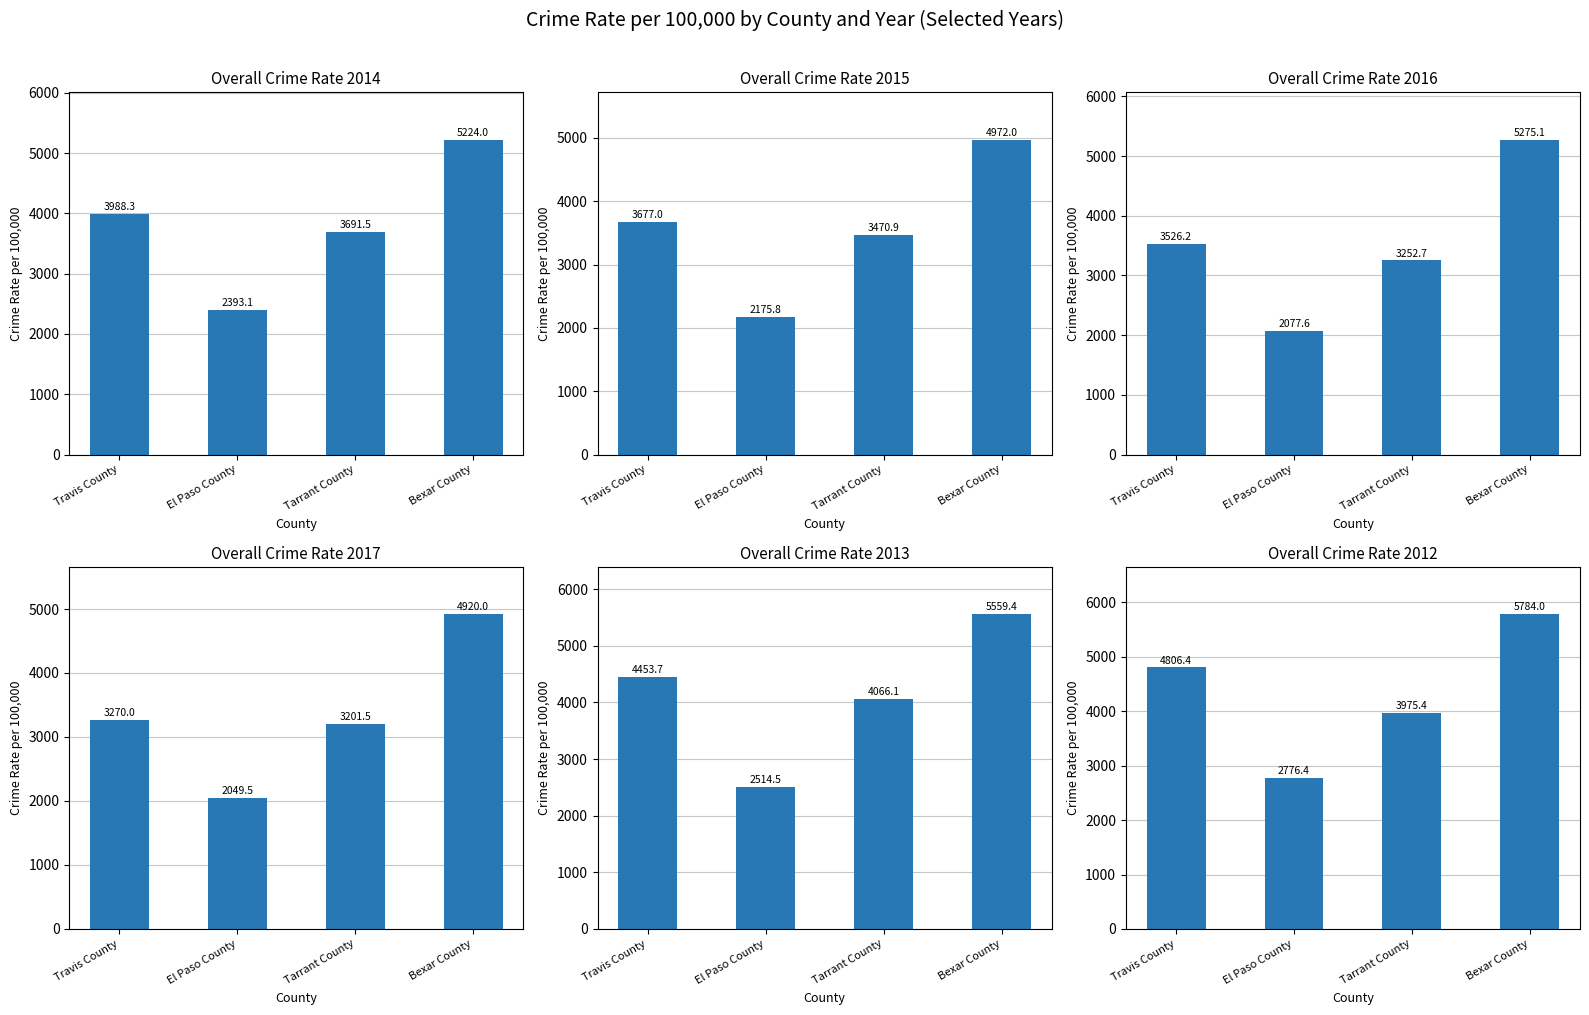

True or false: Overall Crime Rate 2016 has a value of 5275.1 at Bexar County.

True